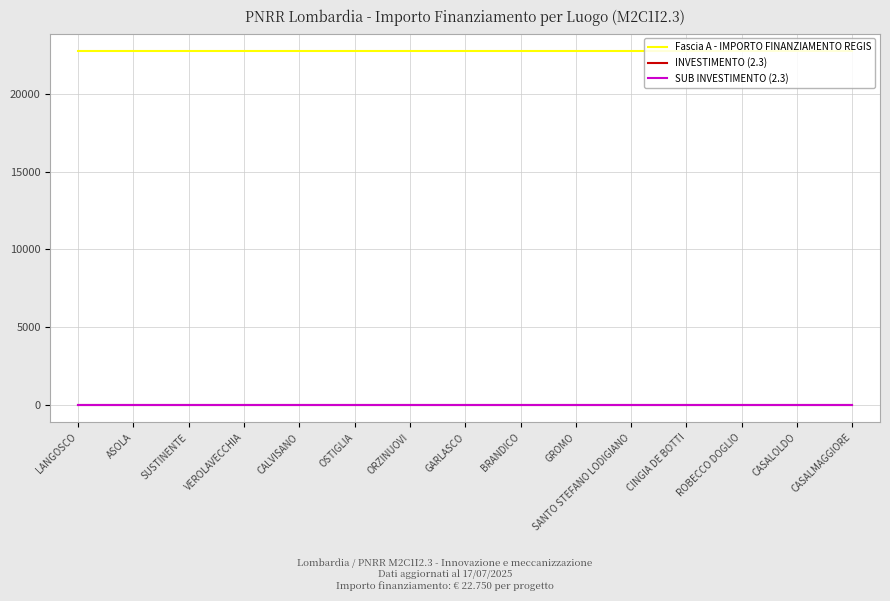

At which label is Fascia A - IMPORTO FINANZIAMENTO REGIS closest to 22750?

LANGOSCO